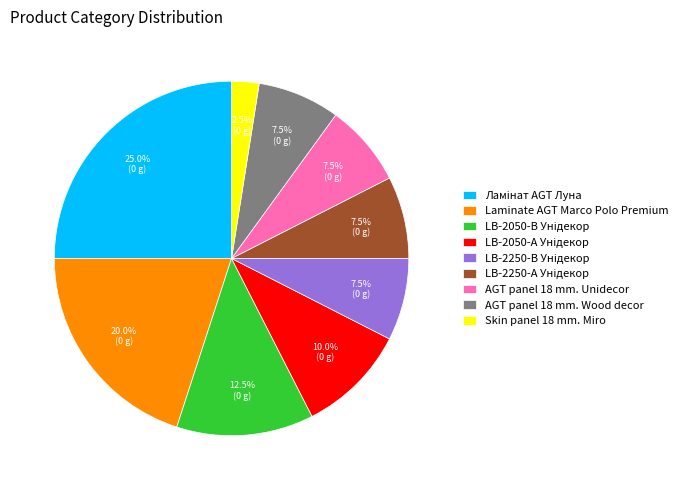

Which slice is the smallest?

Skin panel 18 mm. Miro